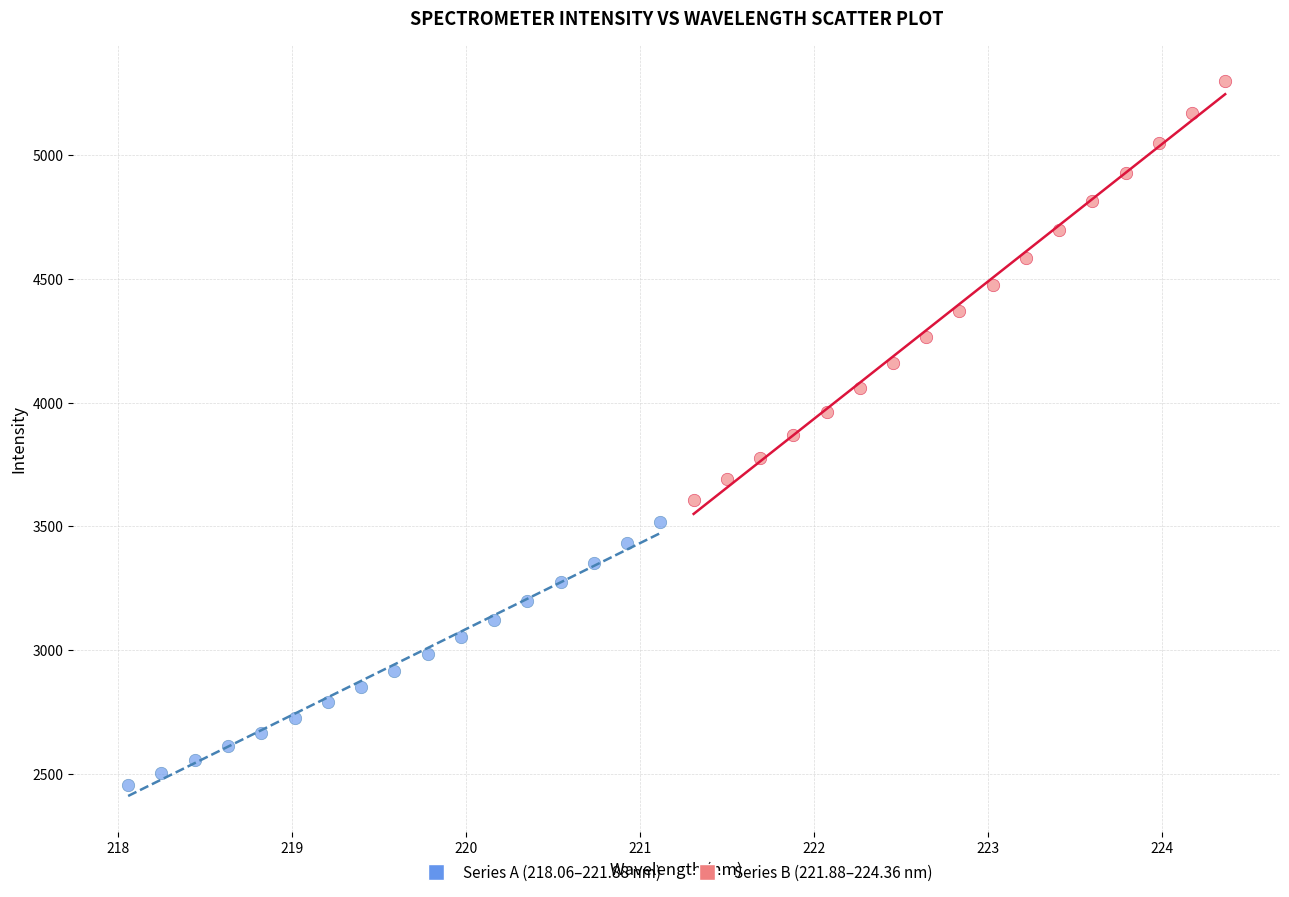

Which series has the largest Y range (max minus min)?

Series B (221.88–224.36 nm)